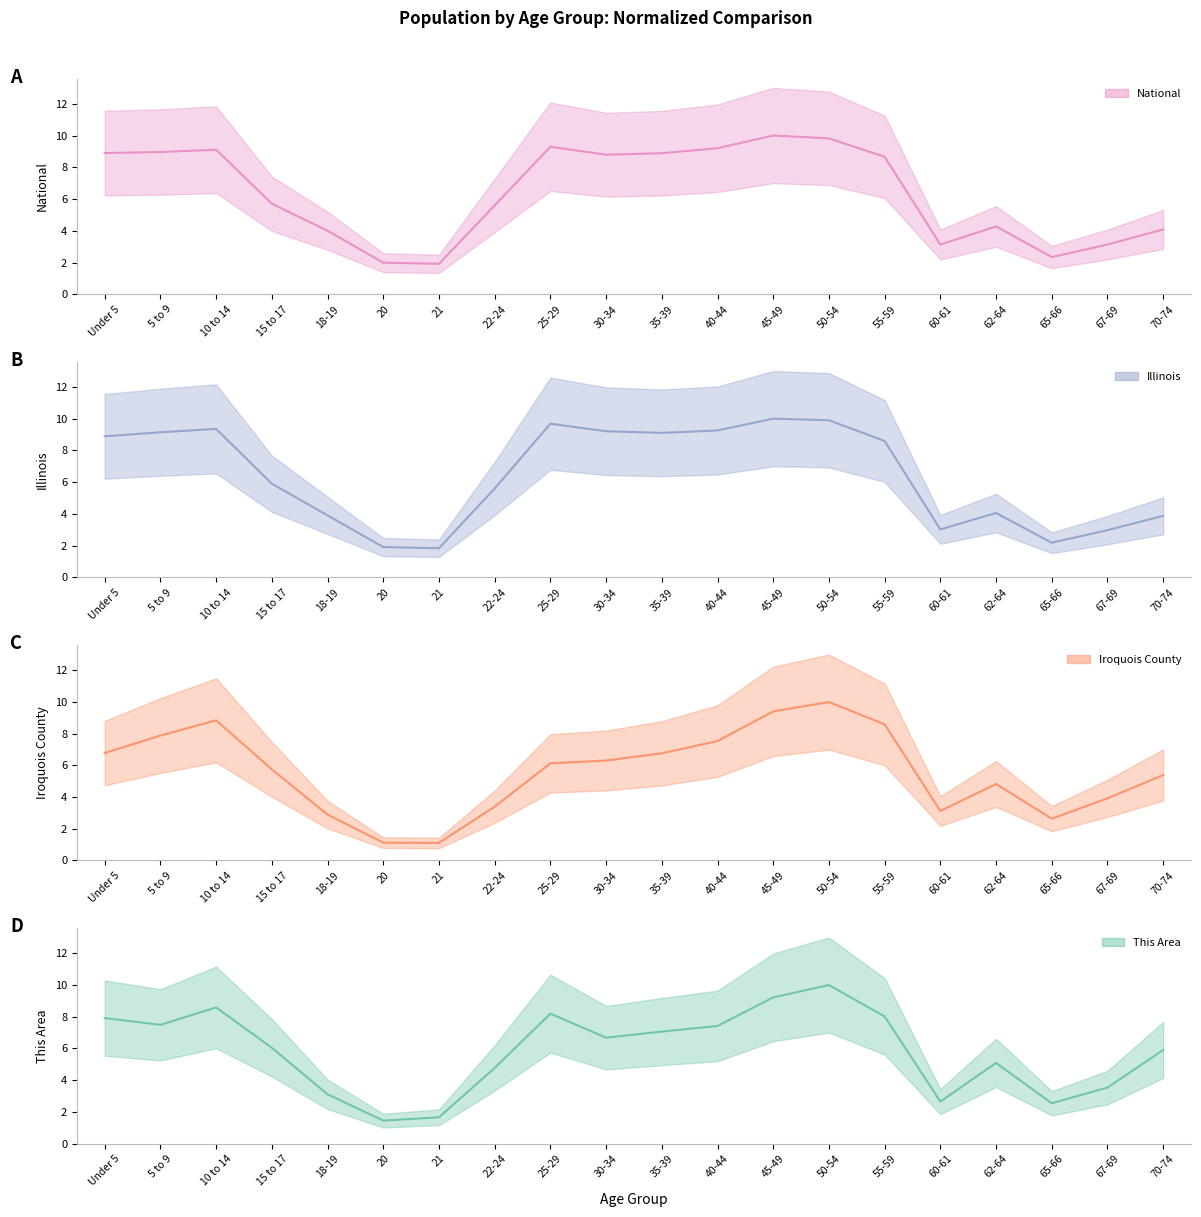

Does the chart display data point markers on the line(s)?

No